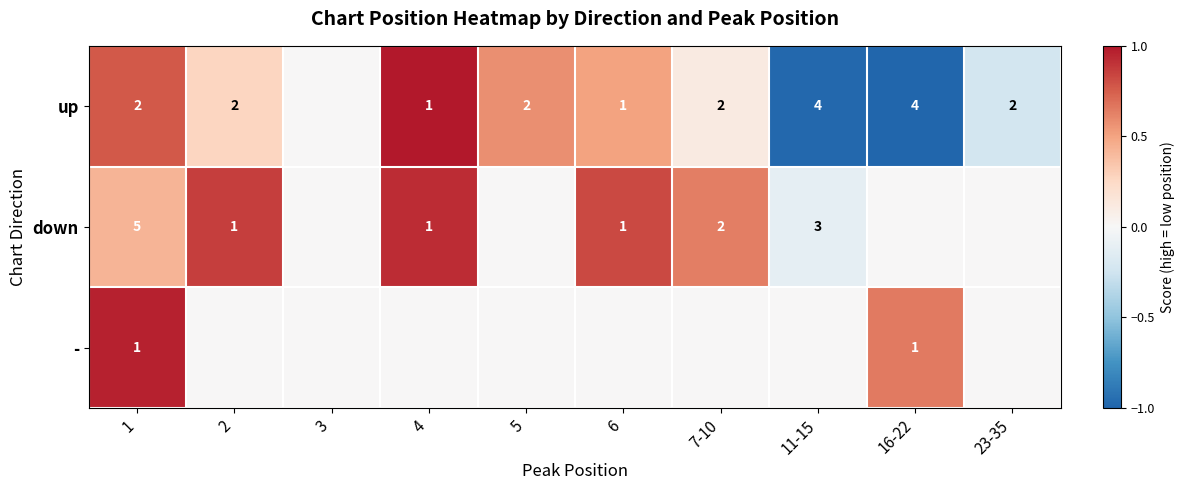

What is the sum of the up values at 11-15 and 2?

6